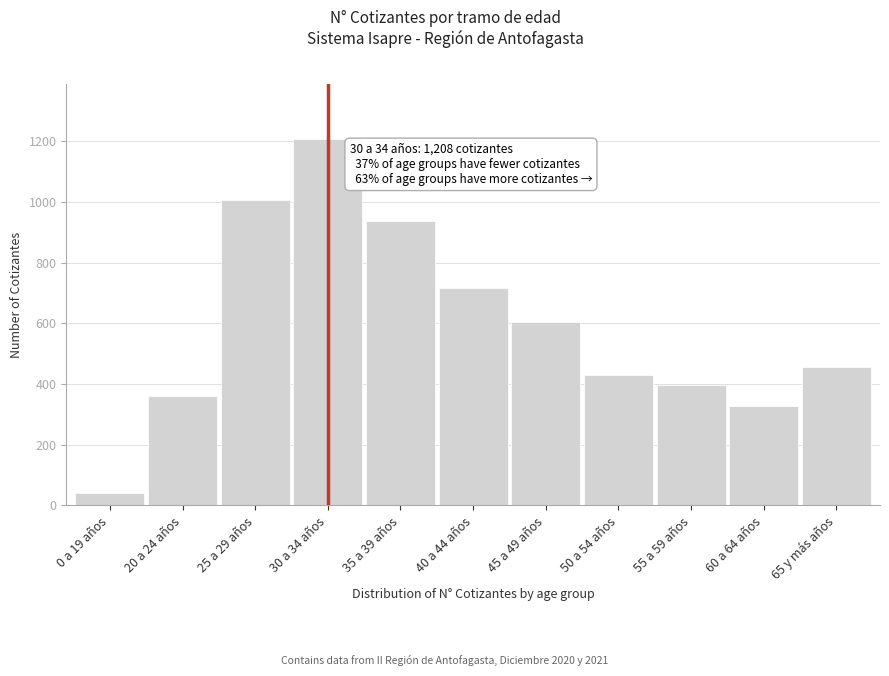

Reading right to left, list all the values displayed in this chart.

65 y más años=456	60 a 64 años=327	55 a 59 años=398	50 a 54 años=430	45 a 49 años=604	40 a 44 años=716	35 a 39 años=936	30 a 34 años=1208	25 a 29 años=1007	20 a 24 años=362	0 a 19 años=41